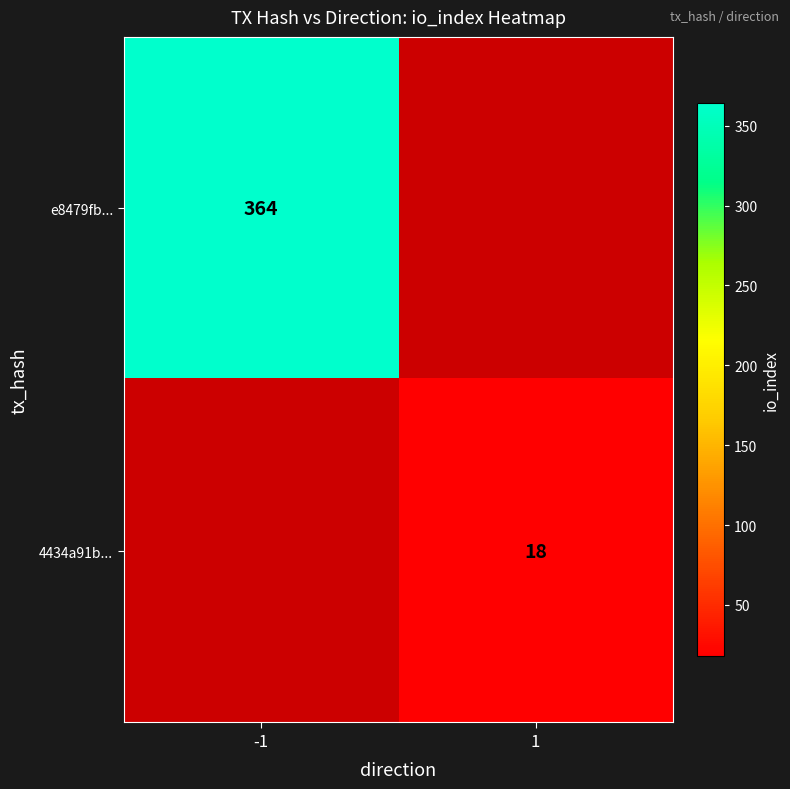

At how many categories does at least one series exceed 278?

1